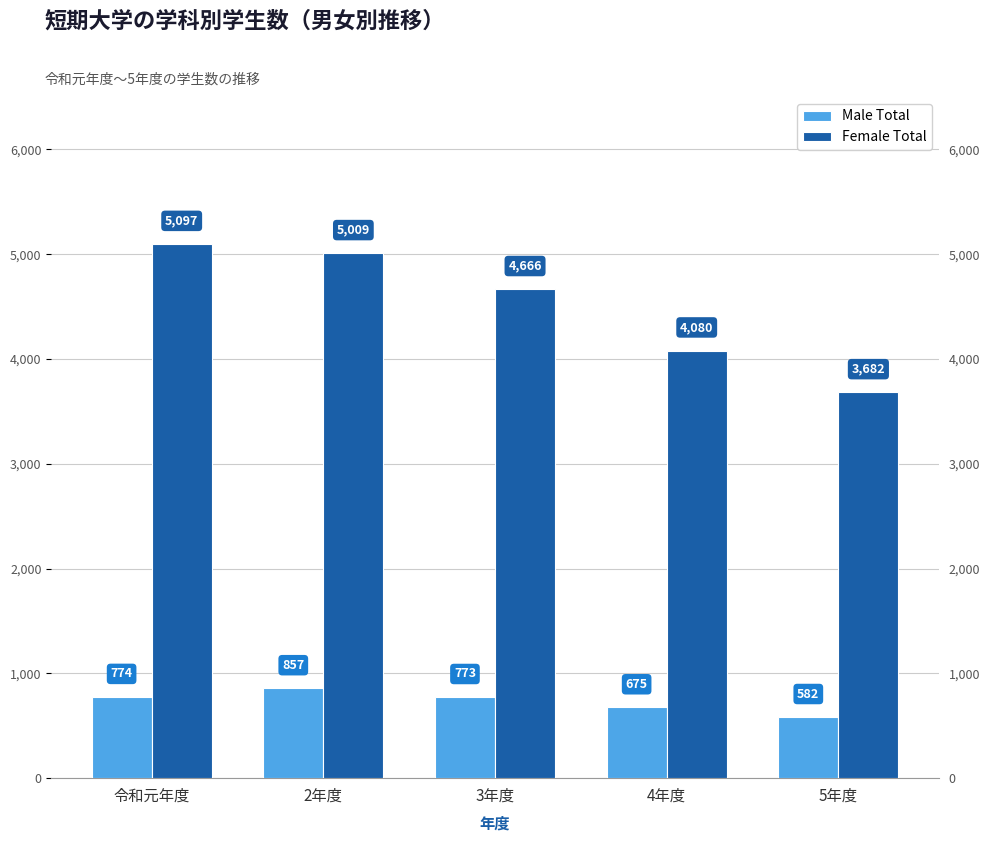

What position from the right is 3年度?

3